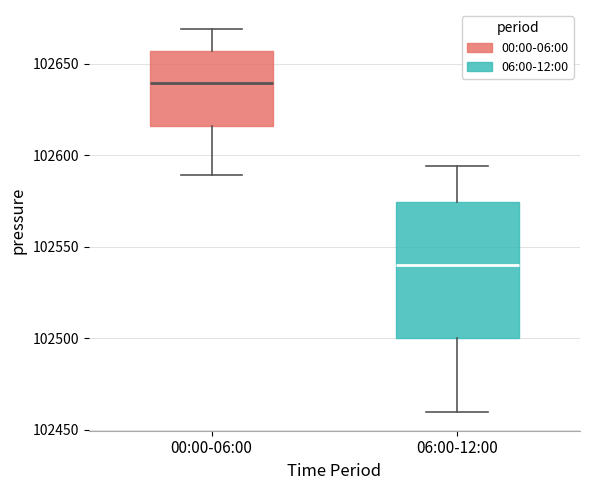

Reading left to right, transcribe this box plot: for each box, give where its median line is, the range the box spans, and where its two whiskers end, as read against the y-axis. The values are not printed on the chart, so give them approximately, as read against the axis.

00:00-06:00: median 102640, box 102615 to 102655, whiskers 102590 to 102670
06:00-12:00: median 102540, box 102500 to 102575, whiskers 102460 to 102595